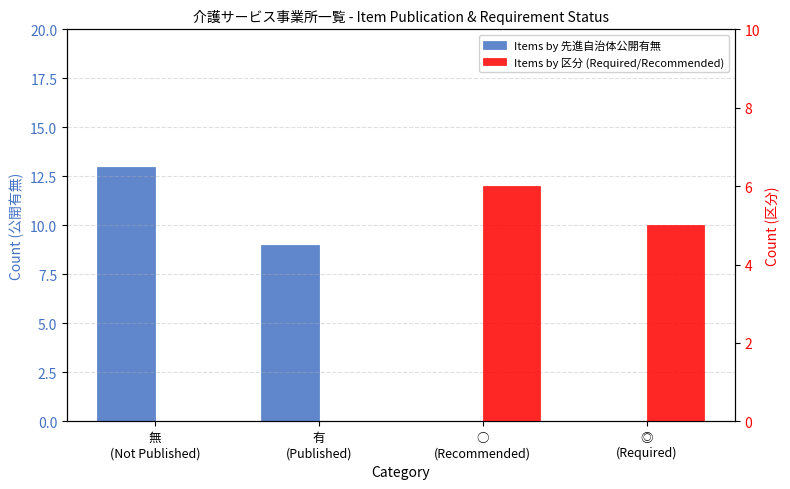

Rank the categories by Items by 先進自治体公開有無 value from lowest to highest.

○
(Recommended), ◎
(Required), 有
(Published), 無
(Not Published)